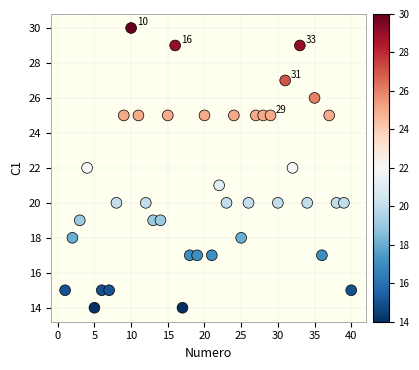

What is the range of Y values (max minus min)?

16